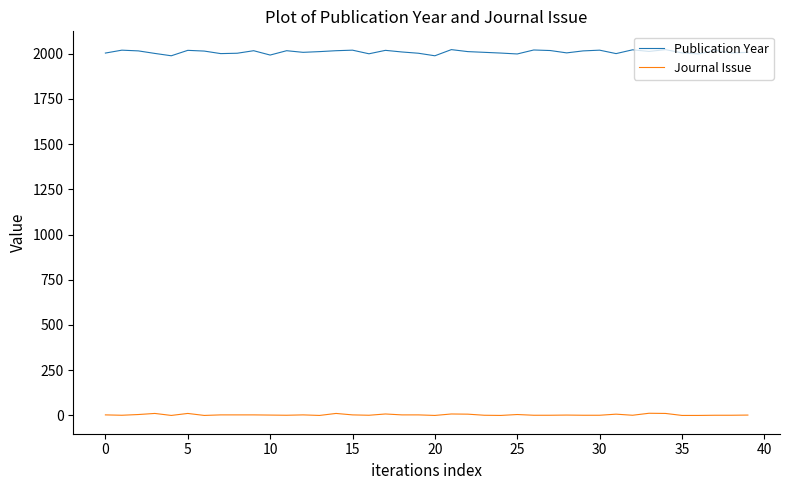

What is the greatest value displayed?

2022